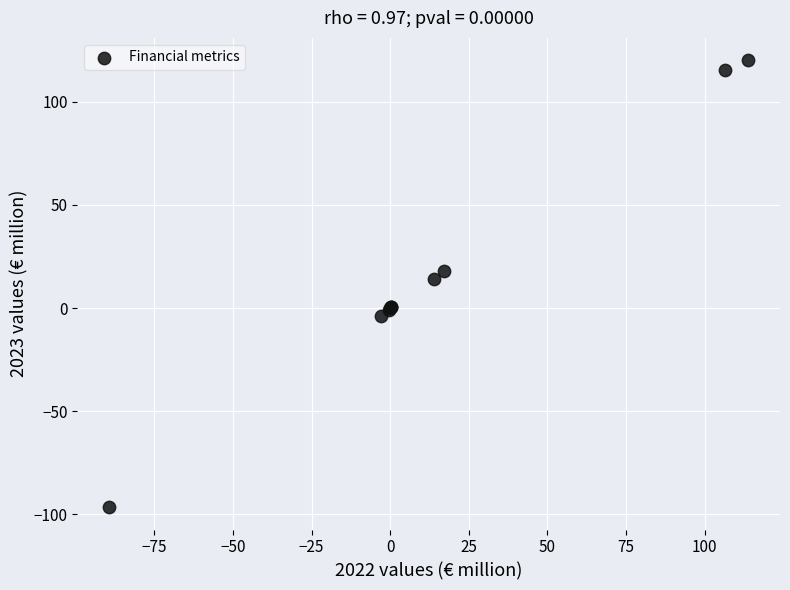

What Y value in the scatter plot is closest to 11?

13.9